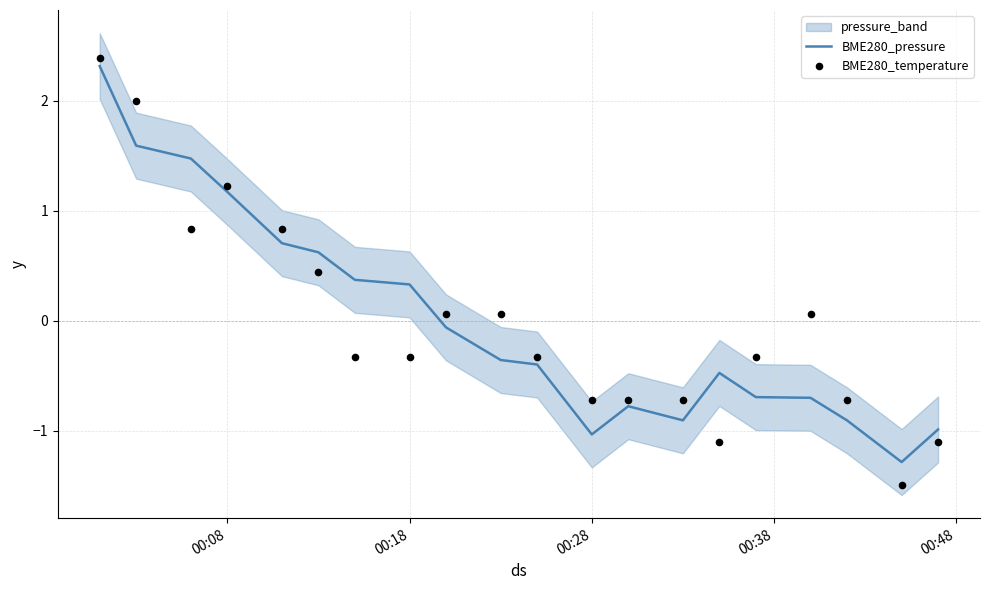

True or false: BME280_pressure has a value of 0.5 at 00:18.

False